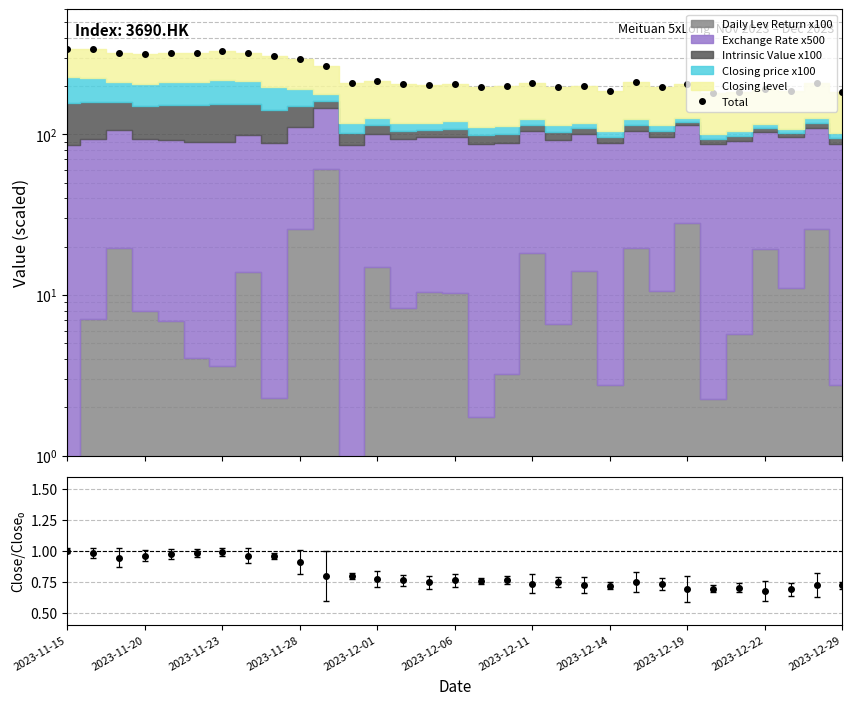

Which series has the largest total across all categories?

Total